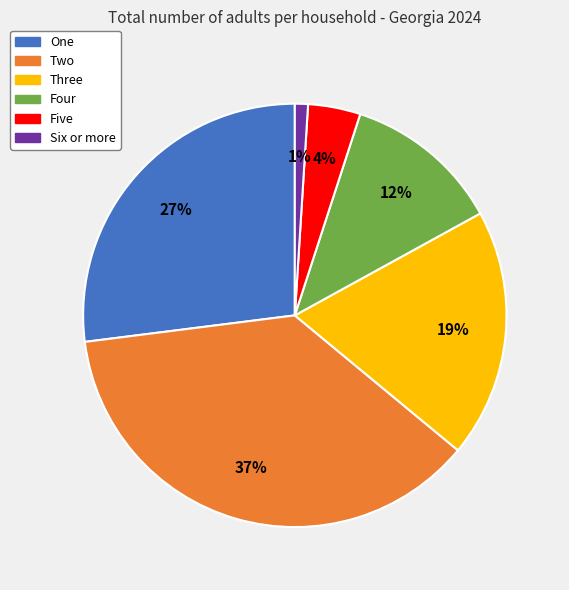

The One slice represents 27% of the pie. True or false?

True